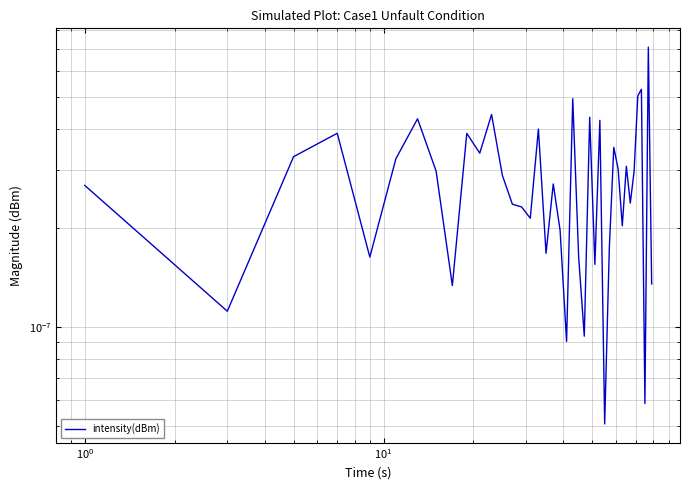

True or false: the data has more than 1 interior local peaks.

True